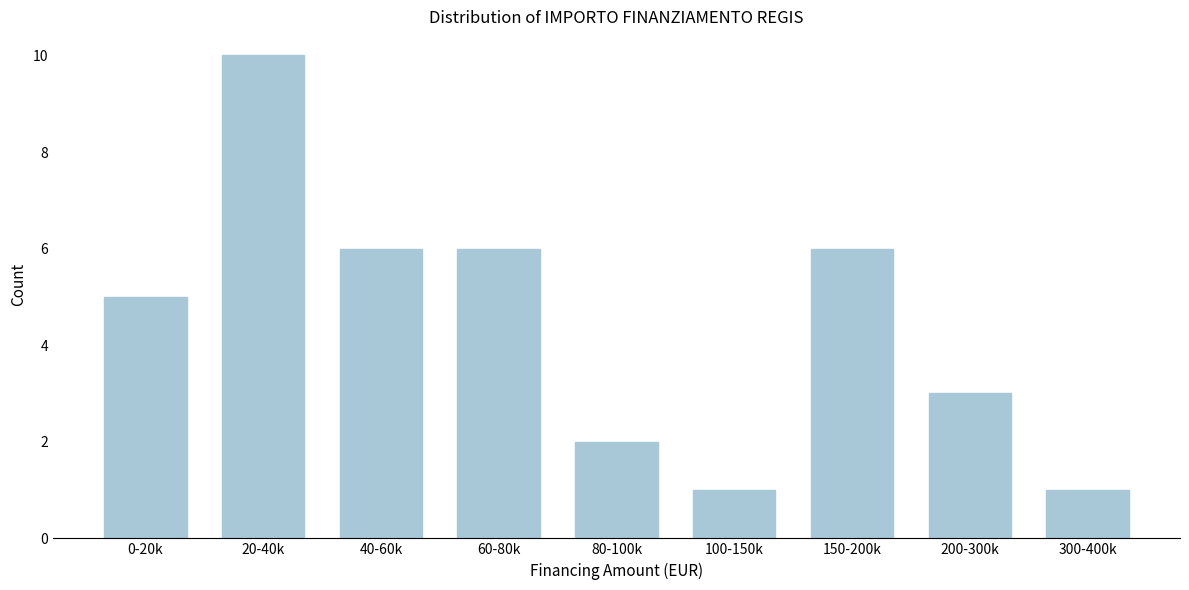

Reading left to right, list all the values displayed in this chart.

5	10	6	6	2	1	6	3	1